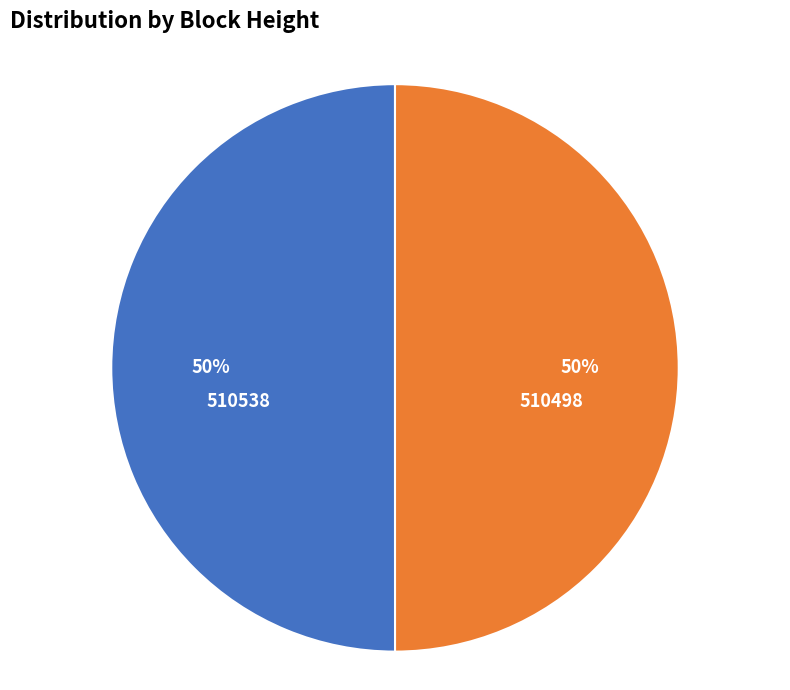

To the nearest percent, what portion does 510498 represent?

50%